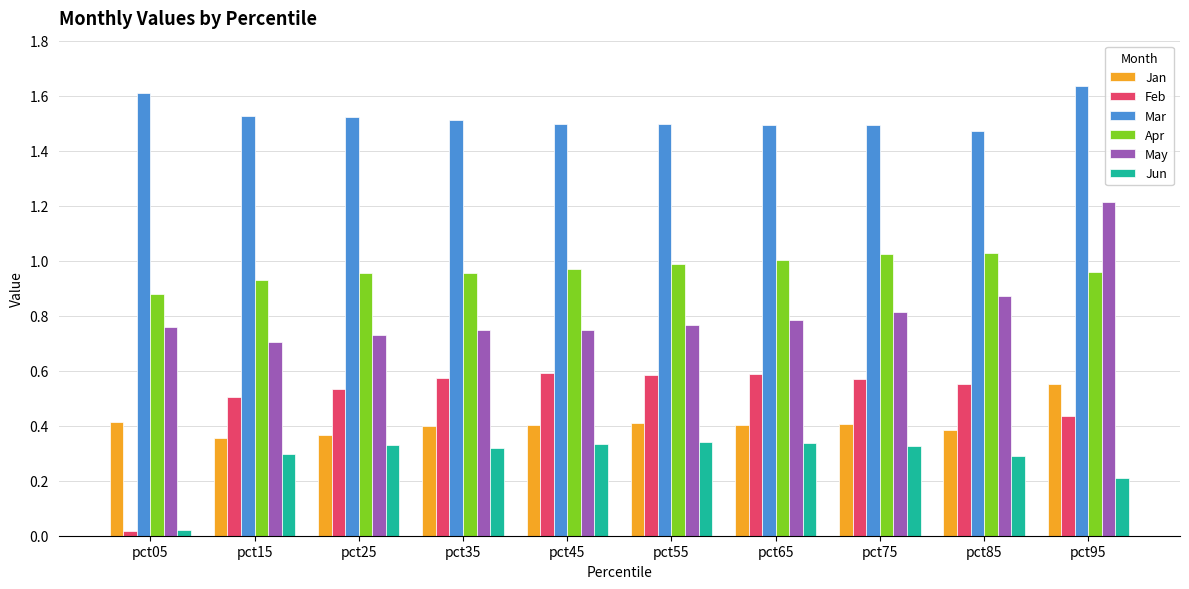

What is the sum of all Jan values?

4.1